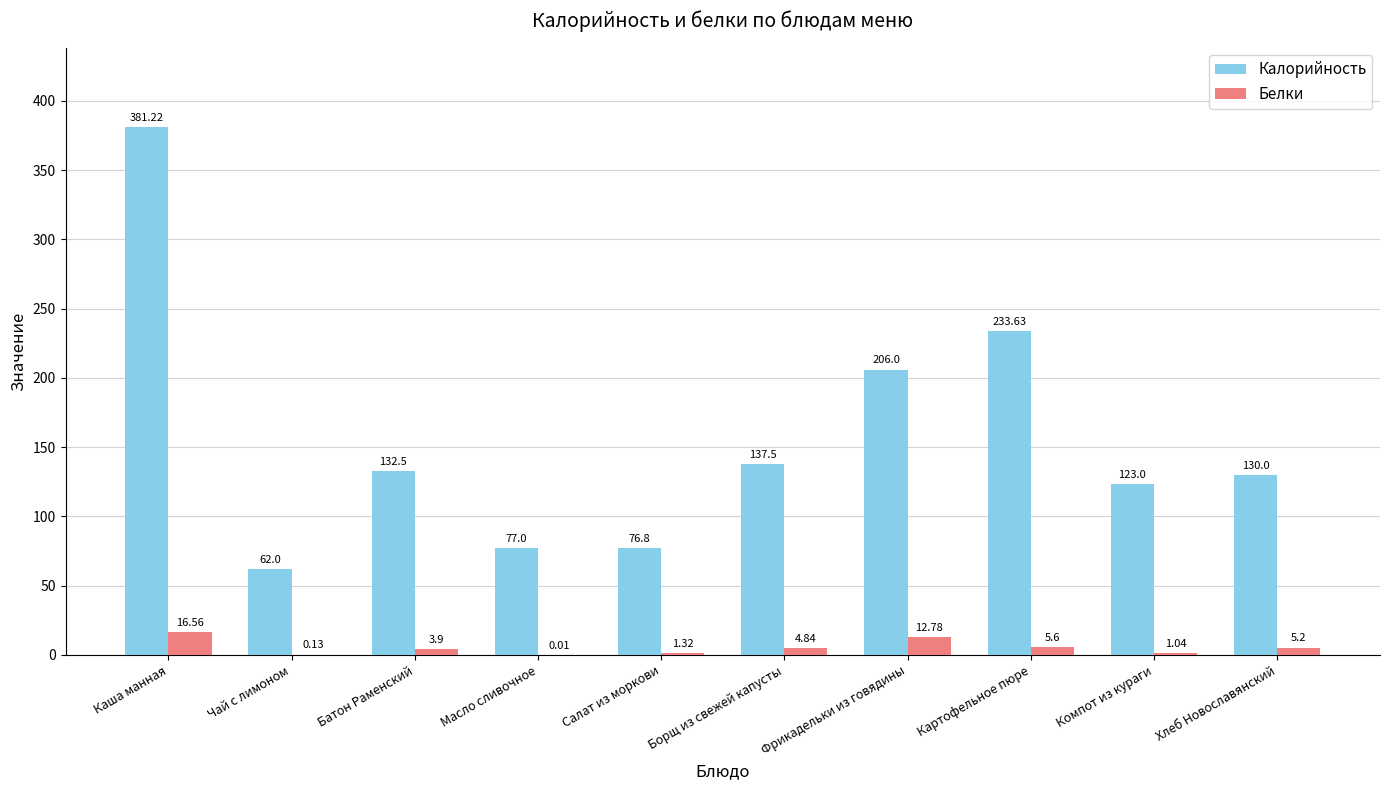

At which label is Калорийность closest to 221?

Картофельное пюре